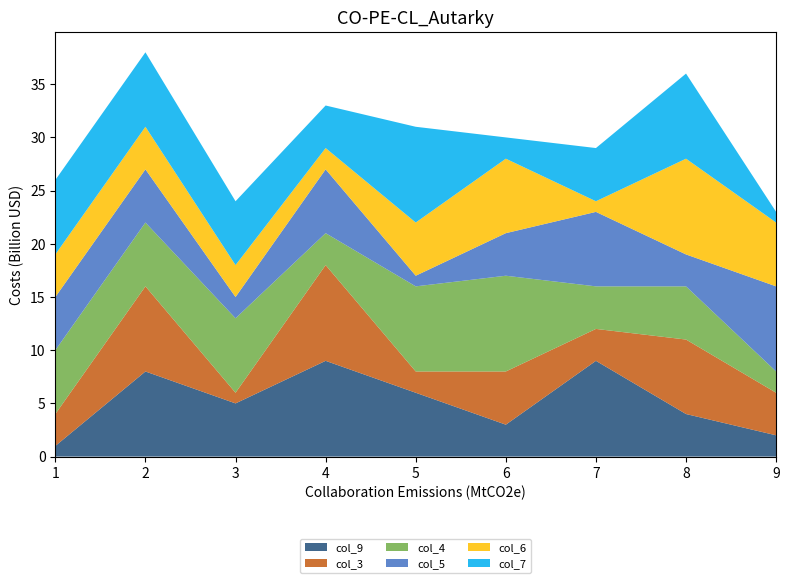

Reading right to left, extract all data points from this chart.

col_9: 2	4	9	3	6	9	5	8	1
col_3: 4	7	3	5	2	9	1	8	3
col_4: 2	5	4	9	8	3	7	6	6
col_5: 8	3	7	4	1	6	2	5	5
col_6: 6	9	1	7	5	2	3	4	4
col_7: 1	8	5	2	9	4	6	7	7